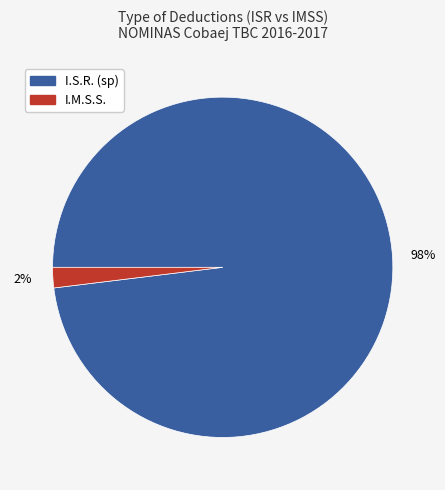

Rank the categories by value from highest to lowest.

I.S.R. (sp), I.M.S.S.